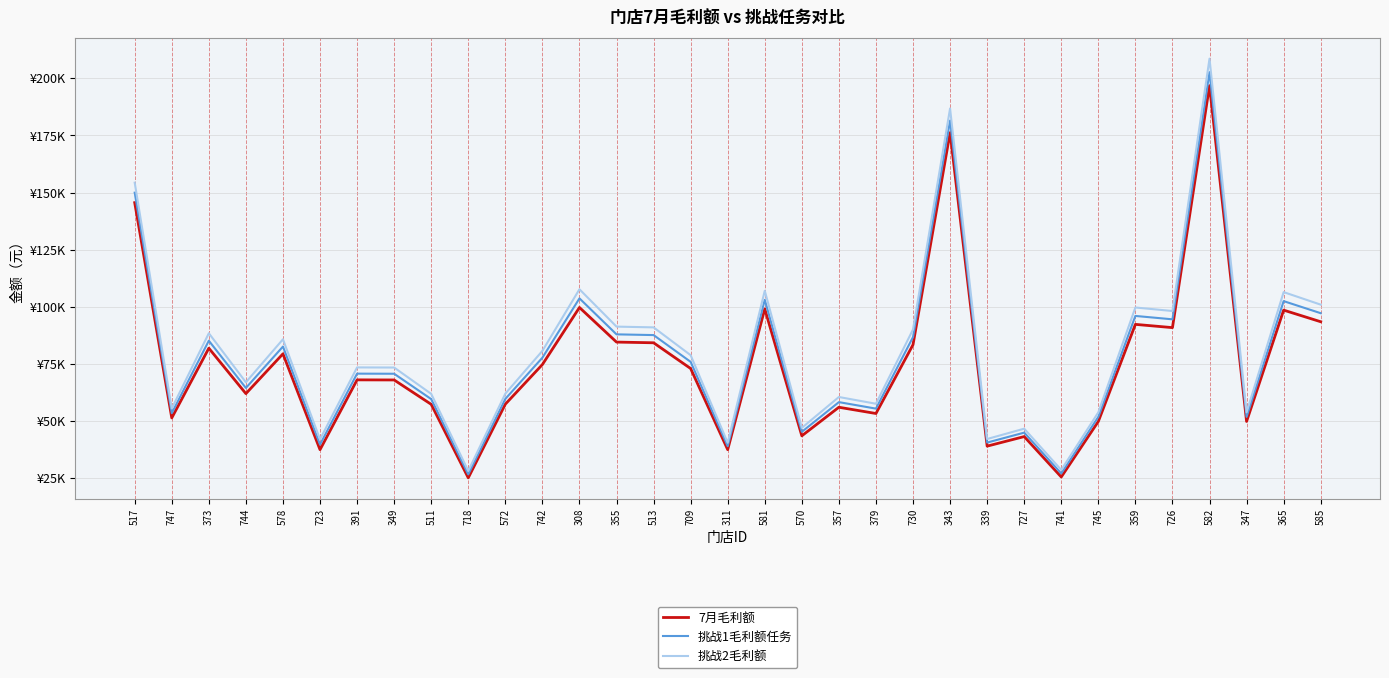

What are all the series names shown in the legend?

7月毛利额, 挑战1毛利额任务, 挑战2毛利额